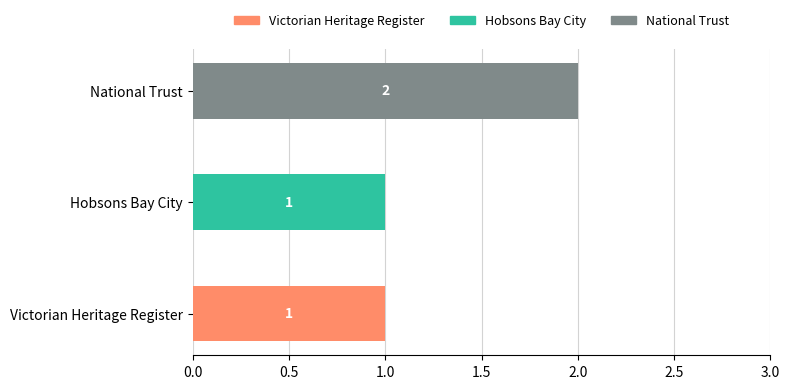

At which category is the sum across all series the highest?

National Trust